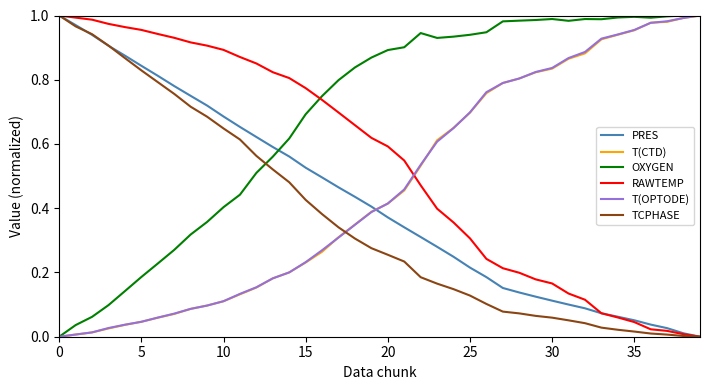

Which series has the largest total across all categories?

OXYGEN